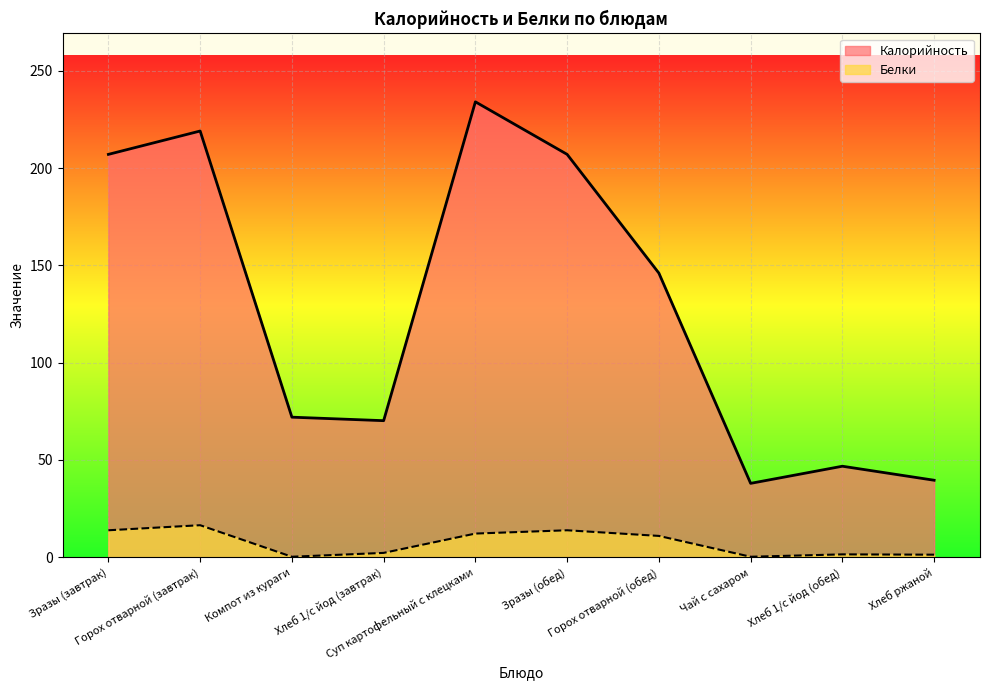

How many lines are shown in the chart?

2